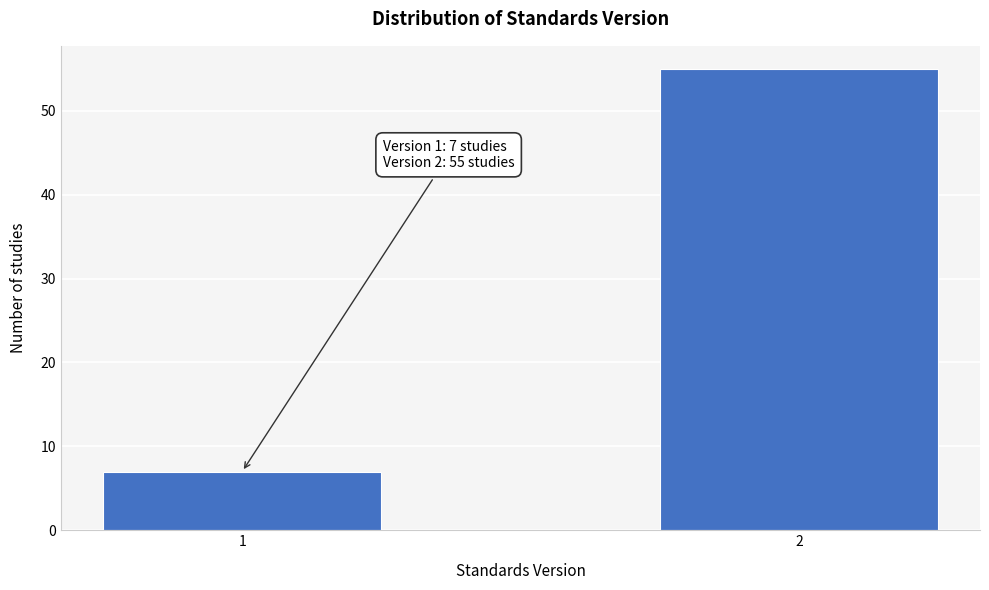

Reading left to right, list all the values displayed in this chart.

7	55